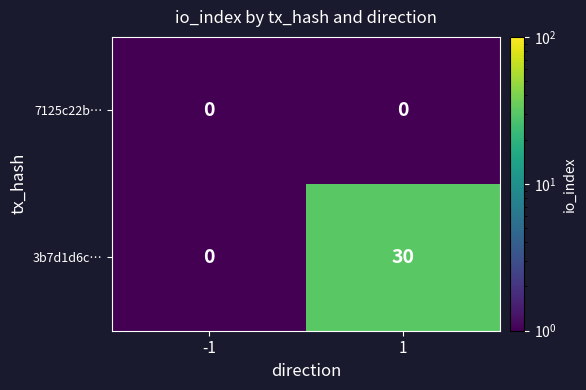

At which category is the sum across all series the highest?

1